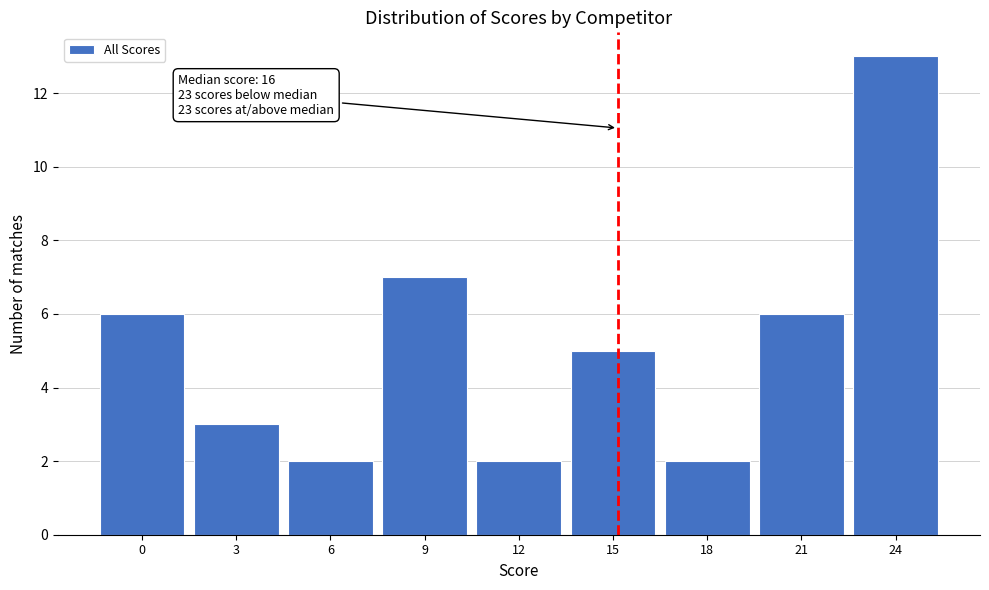

Reading left to right, transcribe all the data shown in this chart.

6	3	2	7	2	5	2	6	13